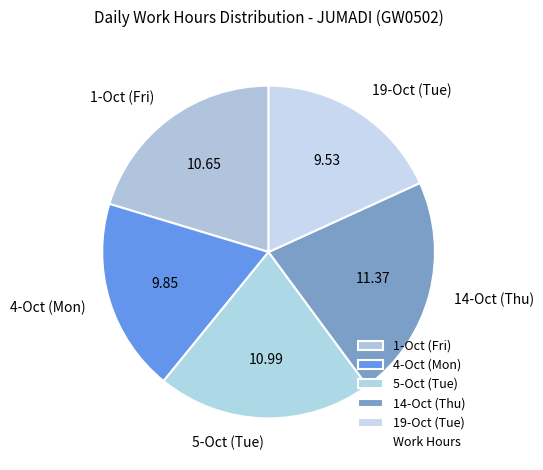

Rank the categories by value from highest to lowest.

14-Oct (Thu), 5-Oct (Tue), 1-Oct (Fri), 4-Oct (Mon), 19-Oct (Tue)